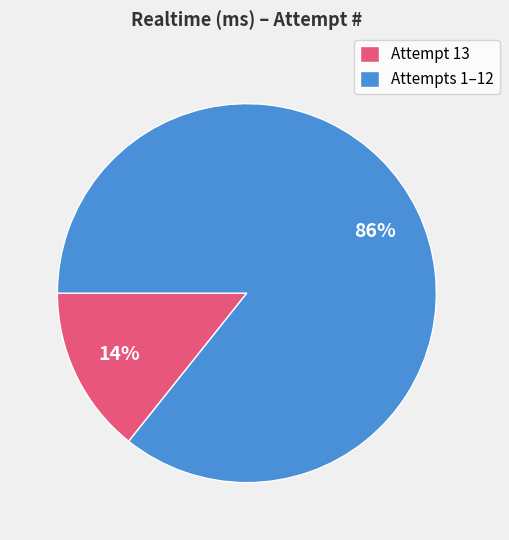

Rank the categories by value from highest to lowest.

Attempts 1–12, Attempt 13